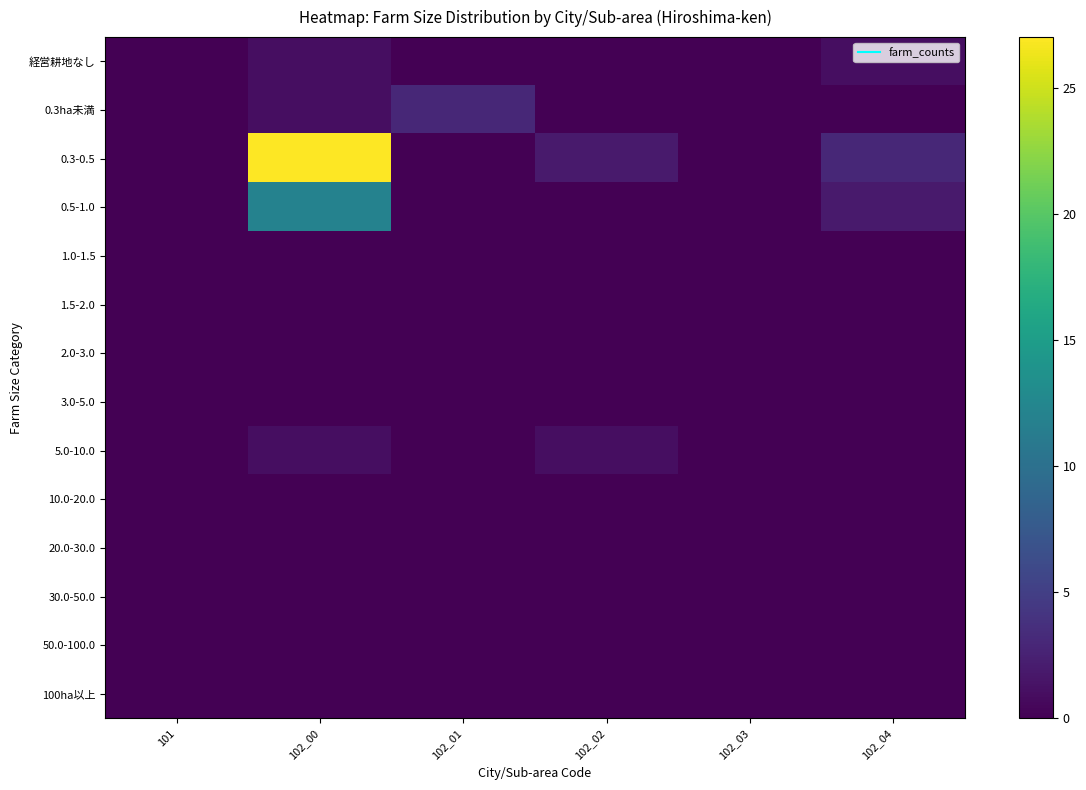

At how many categories does at least one series exceed 16?

1